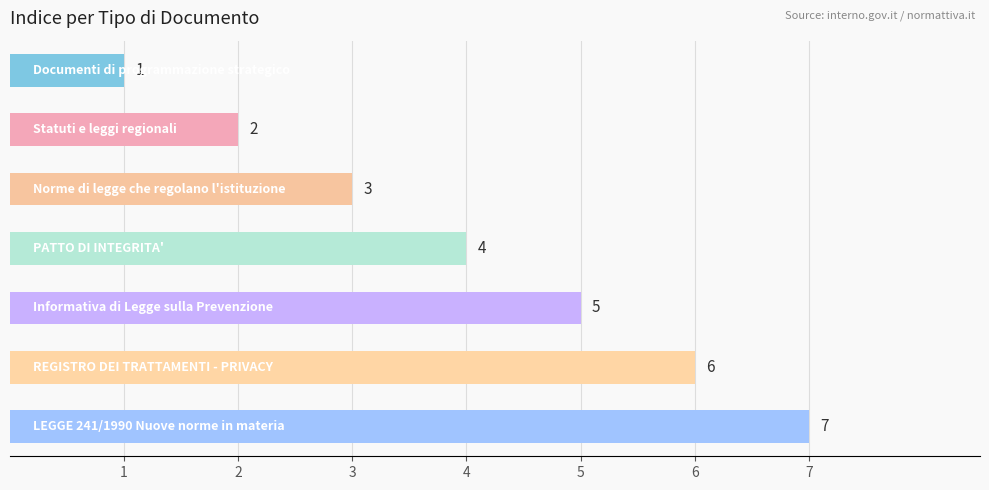

Count the values in the range 2 to 6.

5